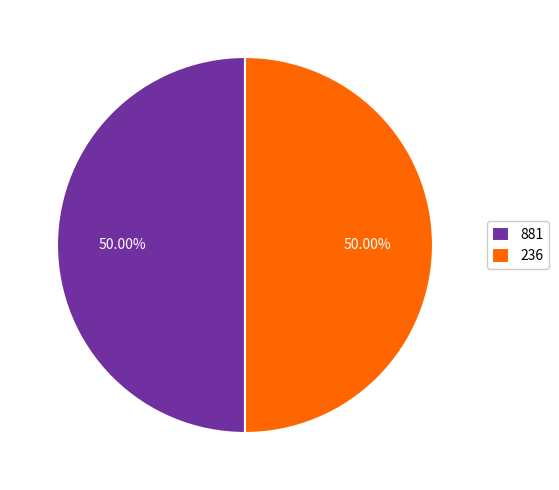

Is the sum of 236 and 881 greater than half?

Yes